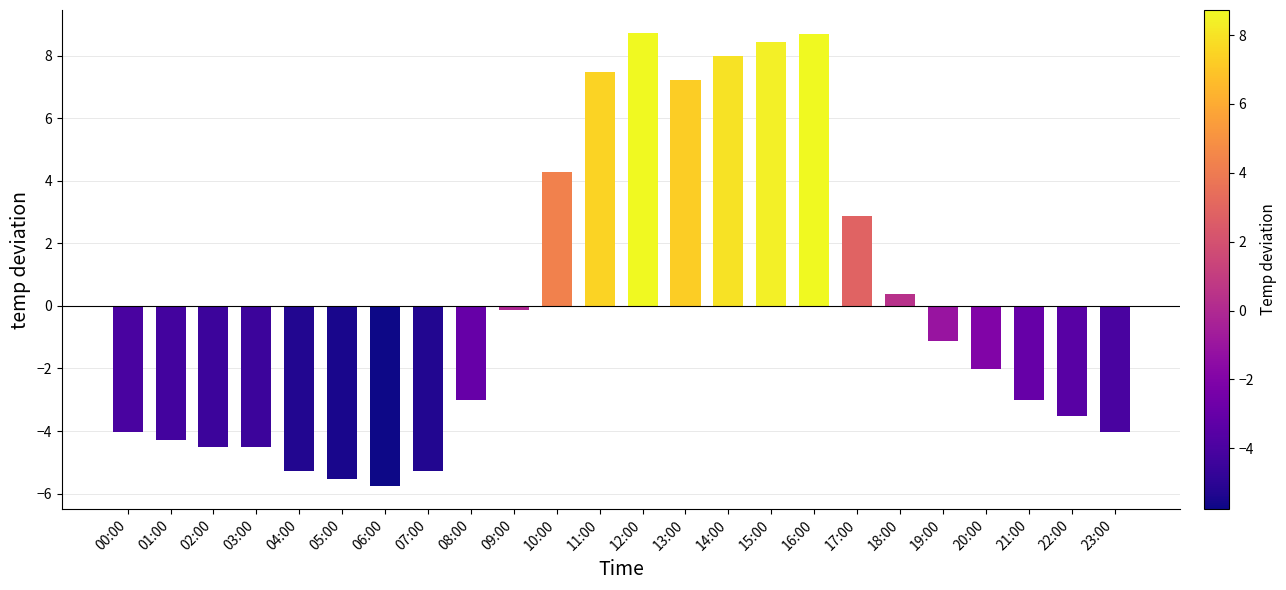

Between 17:00 and 21:00, which is larger?

17:00